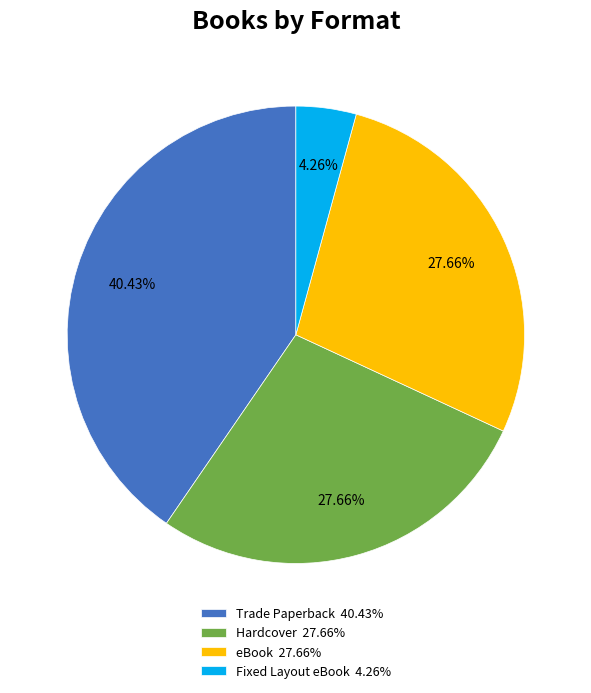

True or false: Trade Paperback accounts for 40% of the total.

True